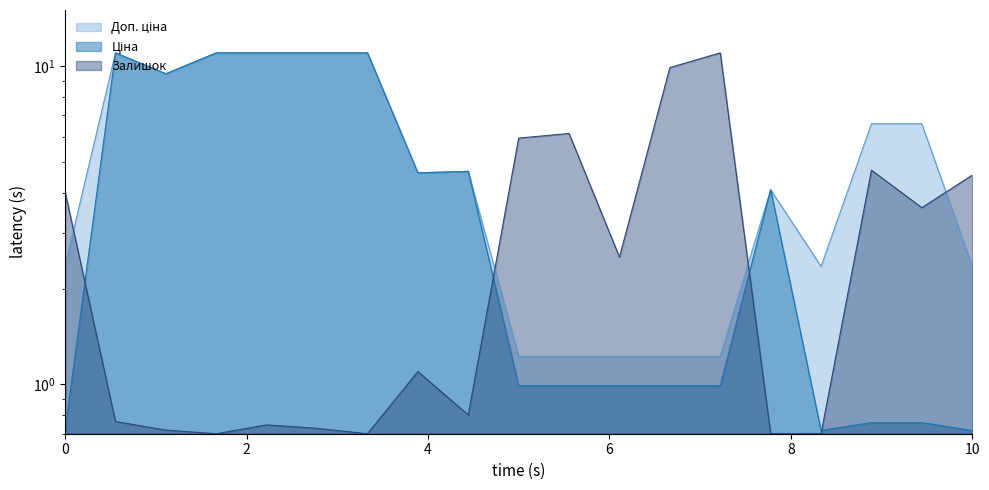

What is the value of the Ціна point at the 8th from the left?

4.6